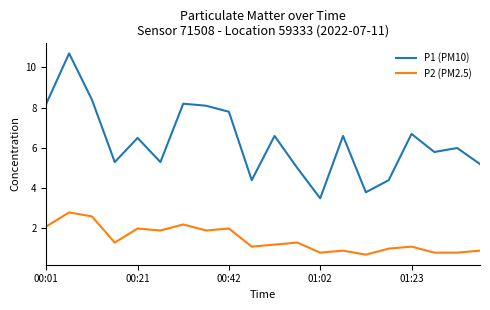

True or false: P2 (PM2.5) and P1 (PM10) cross at least once.

False